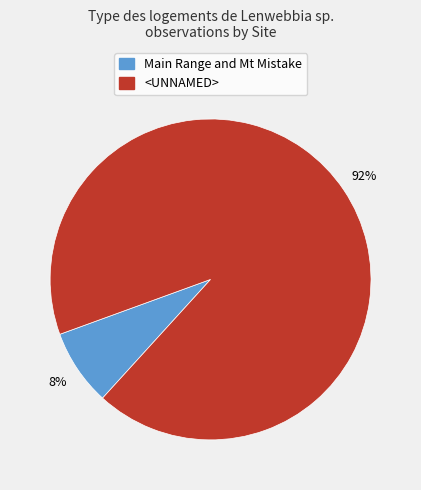

Is the sum of <UNNAMED> and Main Range and Mt Mistake greater than half?

Yes